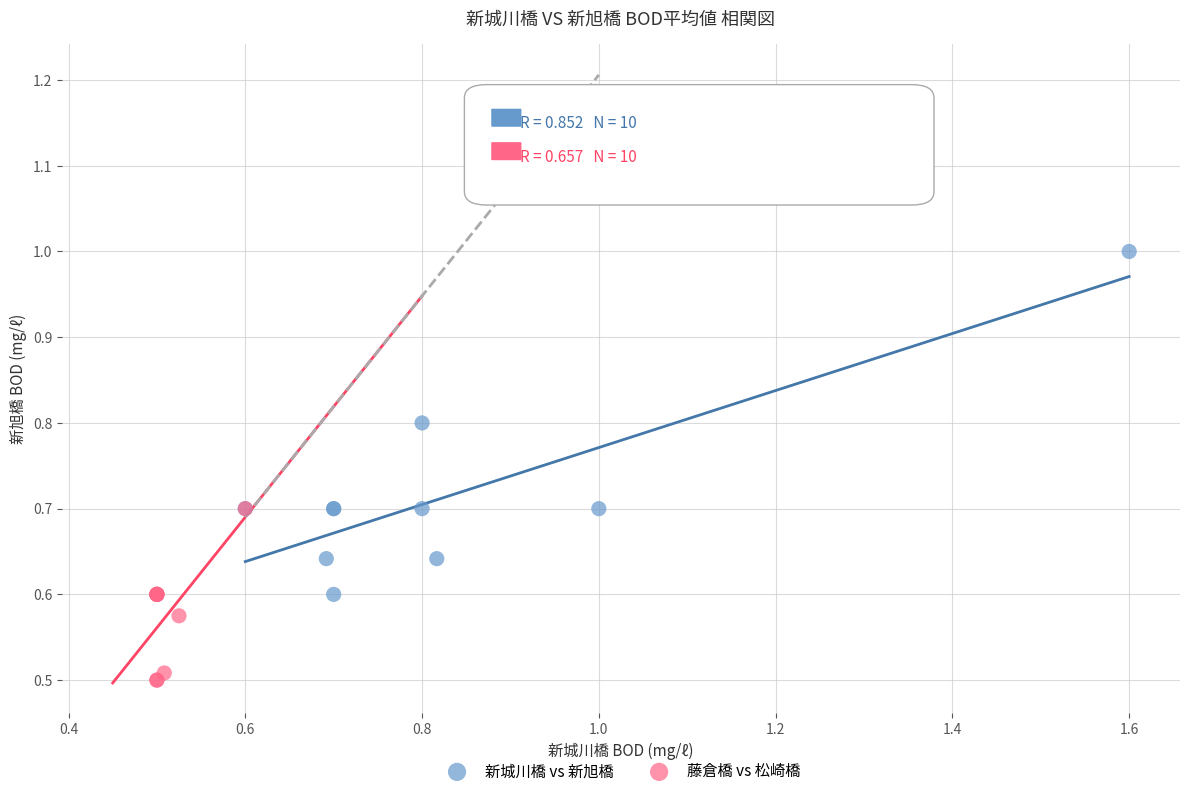

Which series contains the highest Y value?

新城川橋 vs 新旭橋